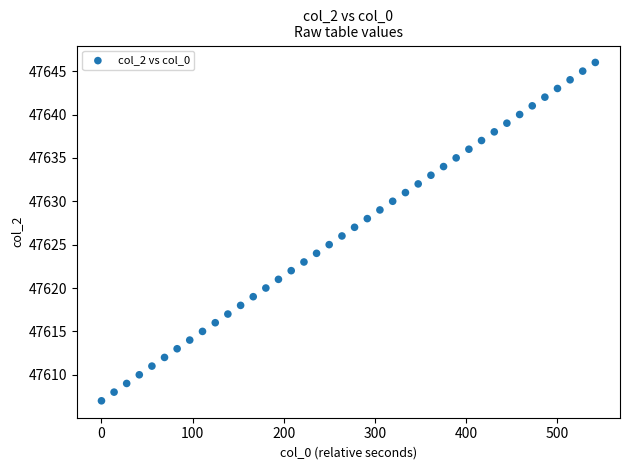

What is the range of Y values (max minus min)?

39